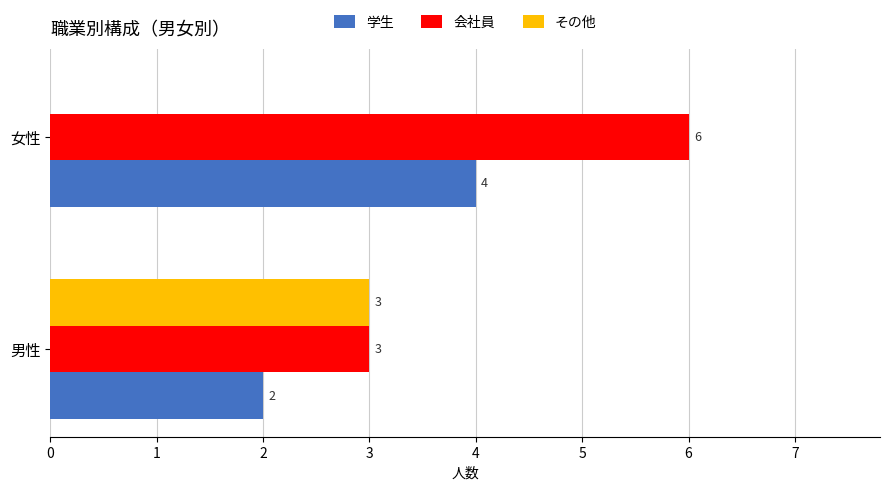

What is the maximum value for 会社員?

6